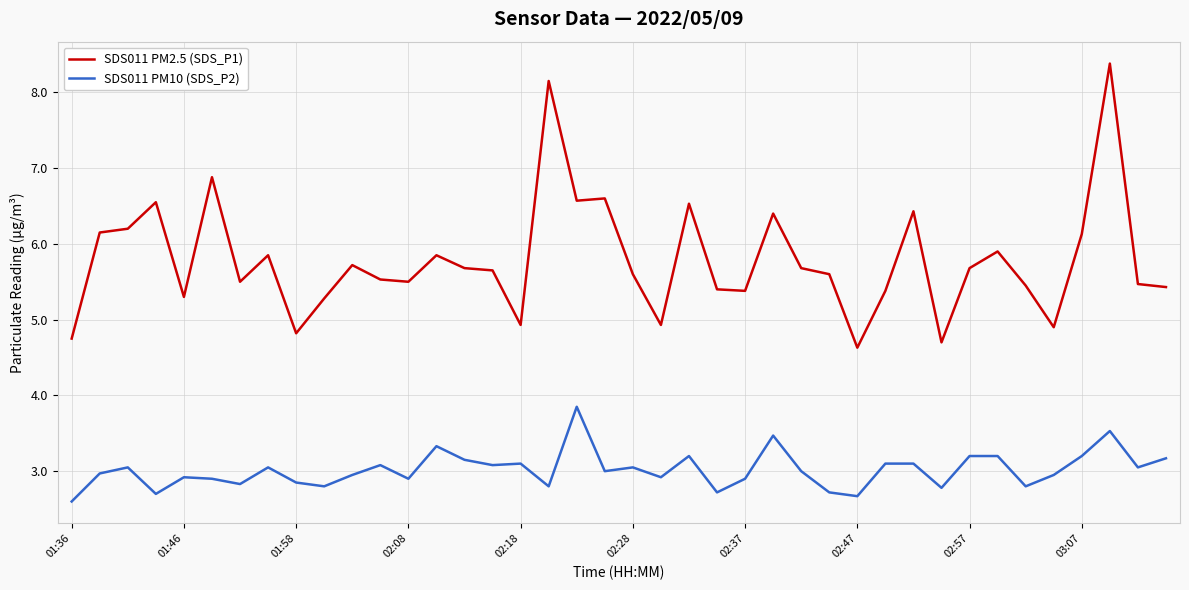

List the series in order of their peak value, highest first.

SDS011 PM2.5 (SDS_P1), SDS011 PM10 (SDS_P2)